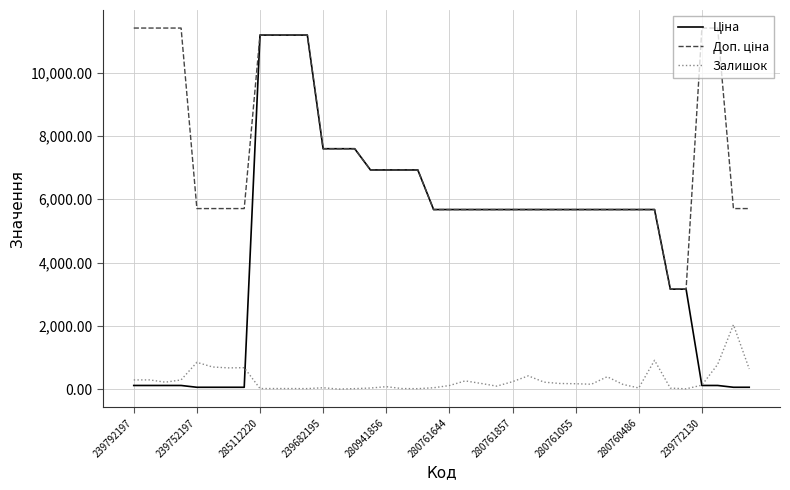

What is the greatest value displayed?

11410.0